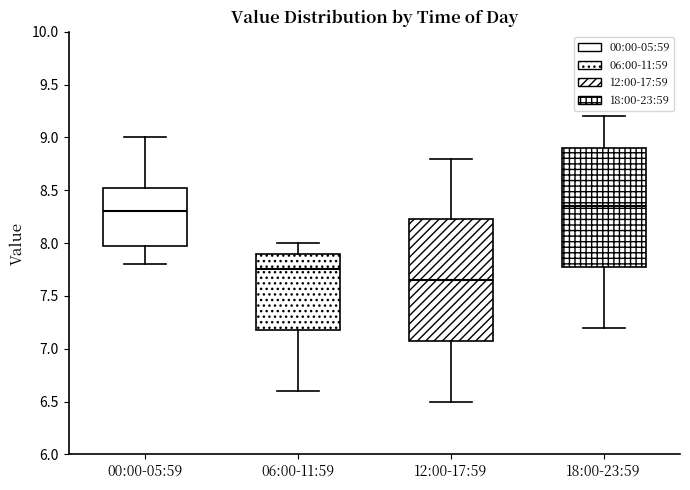

Reading left to right, read every box against the y-axis: the position of its median line, the range the box covers, and the ends of its whiskers. The values are not printed on the chart, so give them approximately, as read against the axis.

00:00-05:59: median 8.30, box 8.00 to 8.55, whiskers 7.80 to 9.00
06:00-11:59: median 7.75, box 7.20 to 7.90, whiskers 6.60 to 8.00
12:00-17:59: median 7.65, box 7.10 to 8.25, whiskers 6.50 to 8.80
18:00-23:59: median 8.35, box 7.80 to 8.90, whiskers 7.20 to 9.20